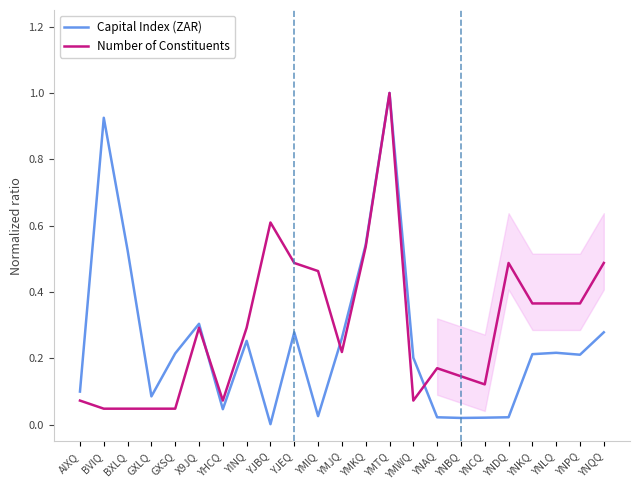

Rank the series at BVIQ from highest to lowest value.

Capital Index (ZAR), Number of Constituents